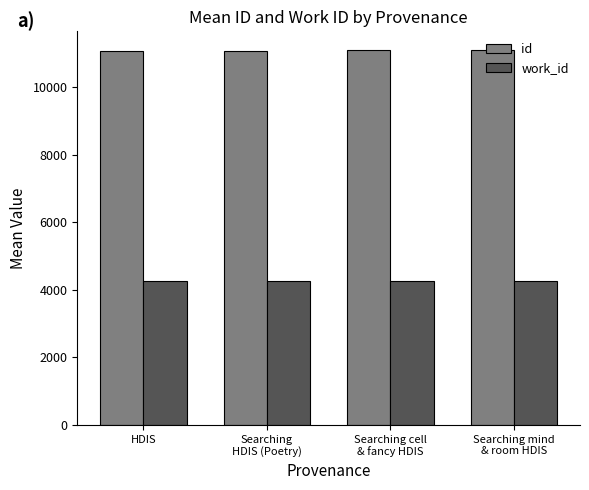

What is the sum of all work_id values?

17012.0